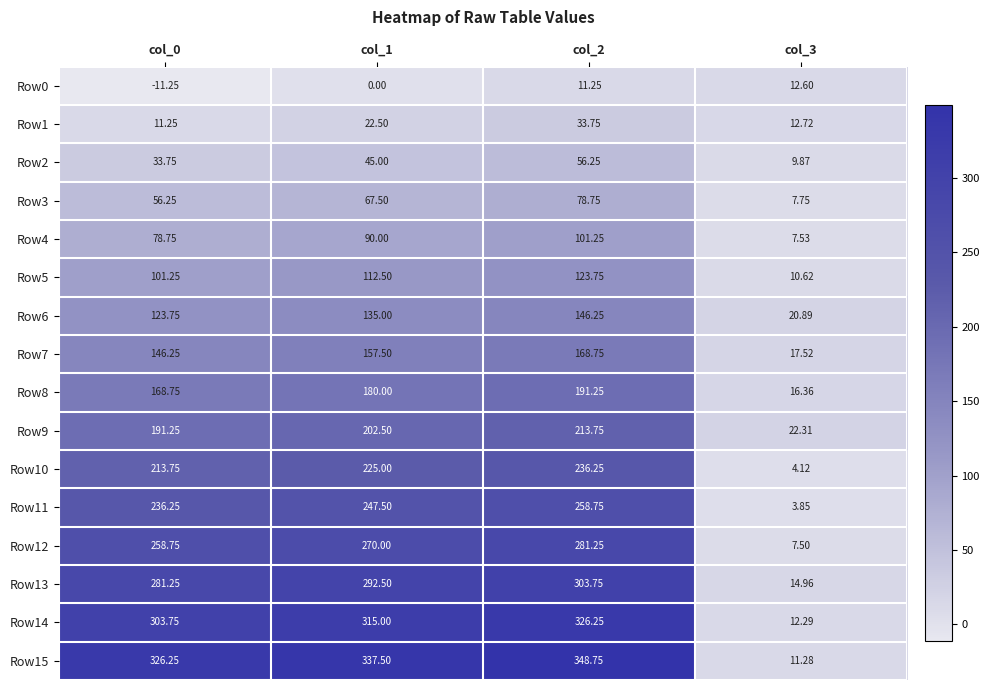

Which label corresponds to the smallest value in the chart?

col_0